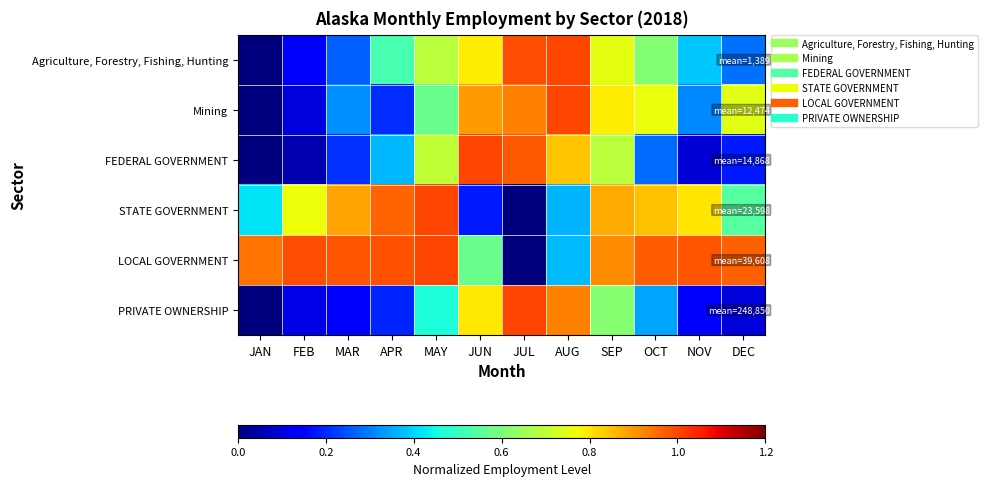

Reading right to left, list all the values displayed in this chart.

Agriculture, Forestry, Fishing, Hunting: DEC=0.3	NOV=0.4	OCT=0.6	SEP=0.8	AUG=1.0	JUL=1.0	JUN=0.8	MAY=0.7	APR=0.5	MAR=0.3	FEB=0.2	JAN=0.0
Mining: DEC=0.7	NOV=0.3	OCT=0.8	SEP=0.8	AUG=1.0	JUL=0.9	JUN=0.9	MAY=0.6	APR=0.2	MAR=0.3	FEB=0.1	JAN=0.0
FEDERAL GOVERNMENT: DEC=0.2	NOV=0.1	OCT=0.3	SEP=0.7	AUG=0.8	JUL=1.0	JUN=1.0	MAY=0.7	APR=0.4	MAR=0.2	FEB=0.1	JAN=0.0
STATE GOVERNMENT: DEC=0.5	NOV=0.8	OCT=0.8	SEP=0.9	AUG=0.4	JUL=0.0	JUN=0.2	MAY=1.0	APR=1.0	MAR=0.9	FEB=0.8	JAN=0.4
LOCAL GOVERNMENT: DEC=1.0	NOV=1.0	OCT=1.0	SEP=0.9	AUG=0.4	JUL=0.0	JUN=0.6	MAY=1.0	APR=1.0	MAR=1.0	FEB=1.0	JAN=0.9
PRIVATE OWNERSHIP: DEC=0.1	NOV=0.1	OCT=0.3	SEP=0.6	AUG=0.9	JUL=1.0	JUN=0.8	MAY=0.5	APR=0.2	MAR=0.1	FEB=0.1	JAN=0.0